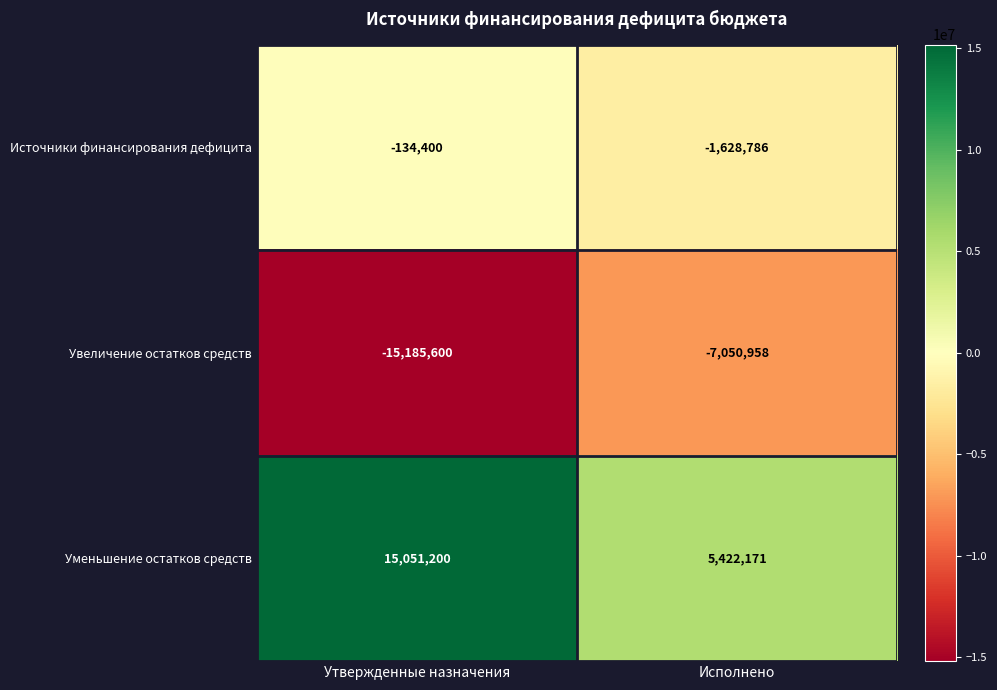

Which label corresponds to the smallest value in the chart?

Утвержденные назначения